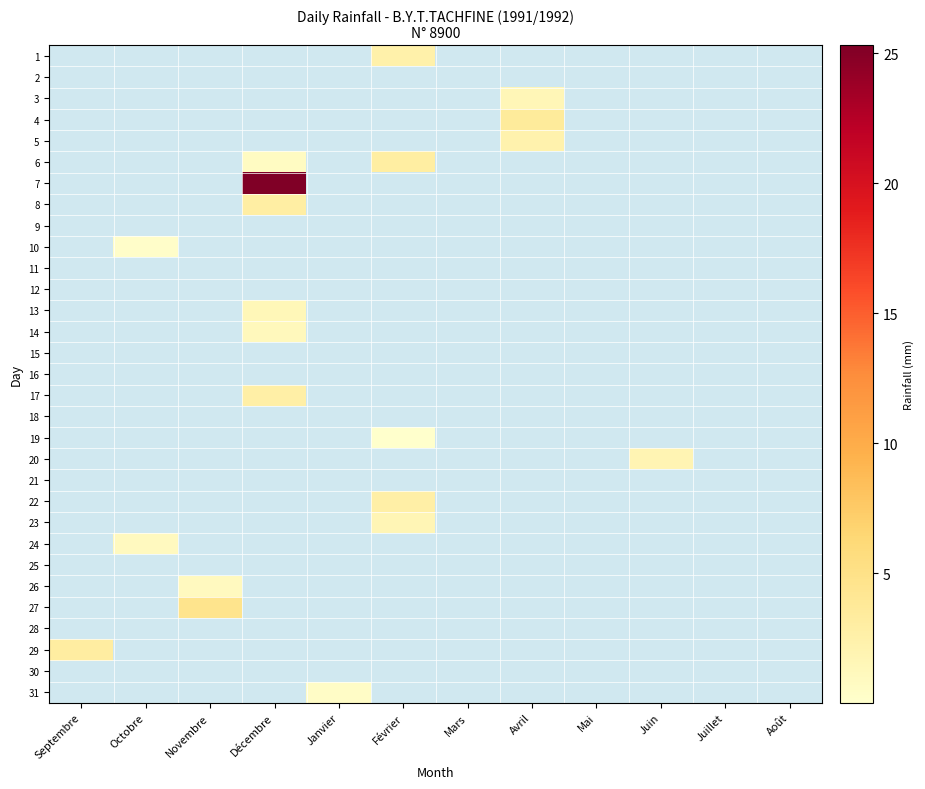

Is the value of r16 at Mars greater than the value of Mars at Septembre?

No